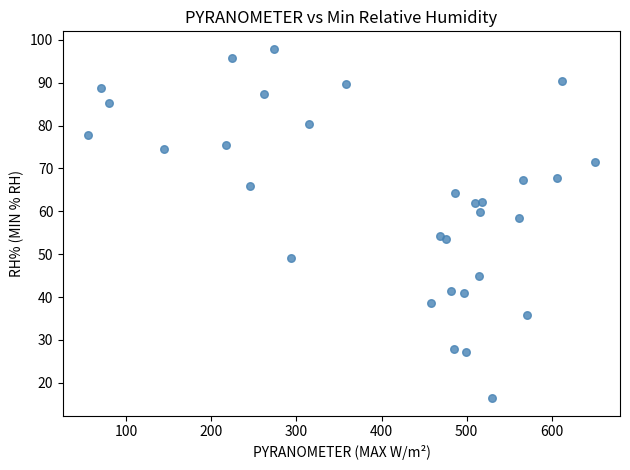

What Y value in the scatter plot is closest to 57?

58.4